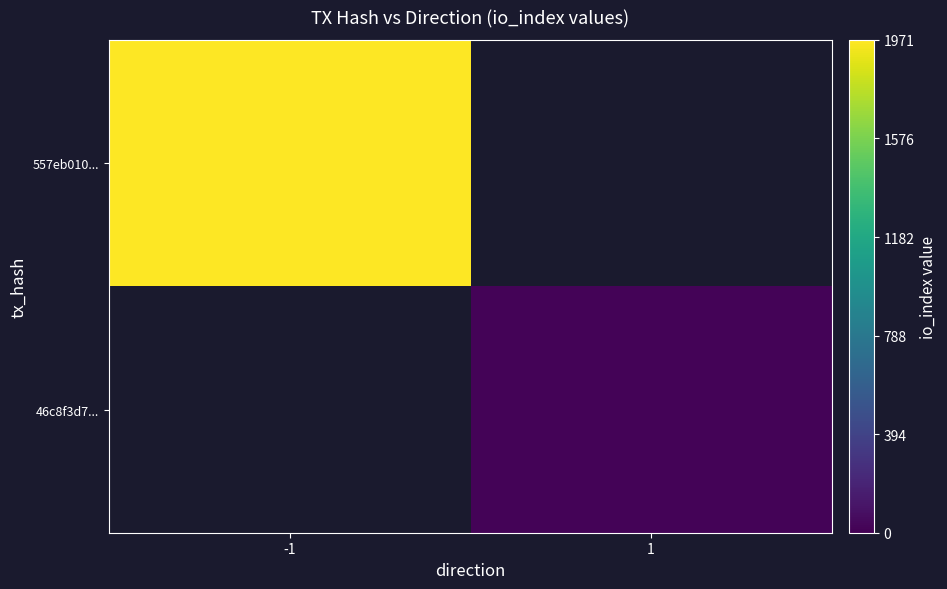

Which series has the widest spread of values?

557eb010...